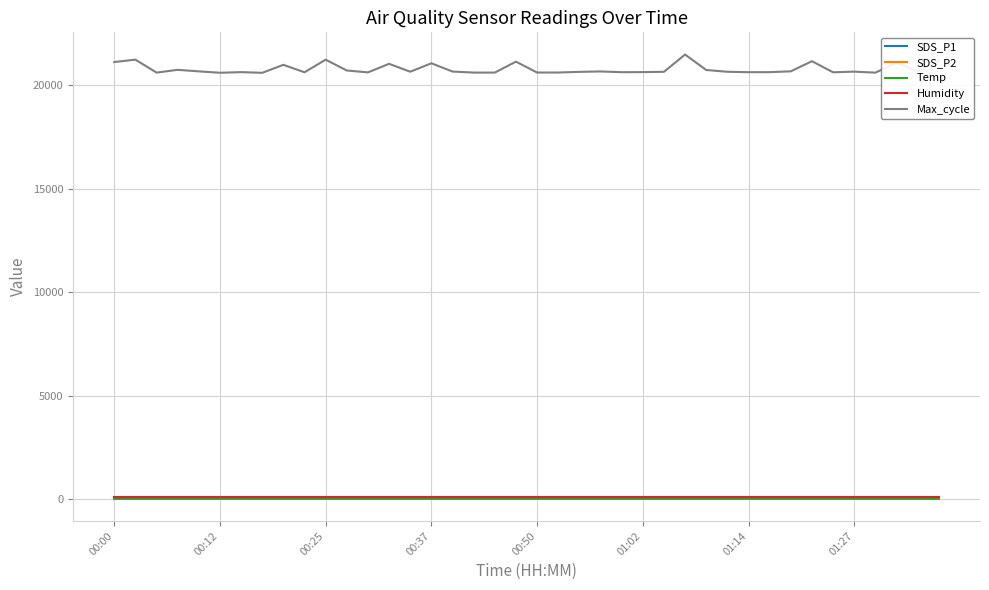

True or false: Max_cycle and Temp intersect in this chart.

False